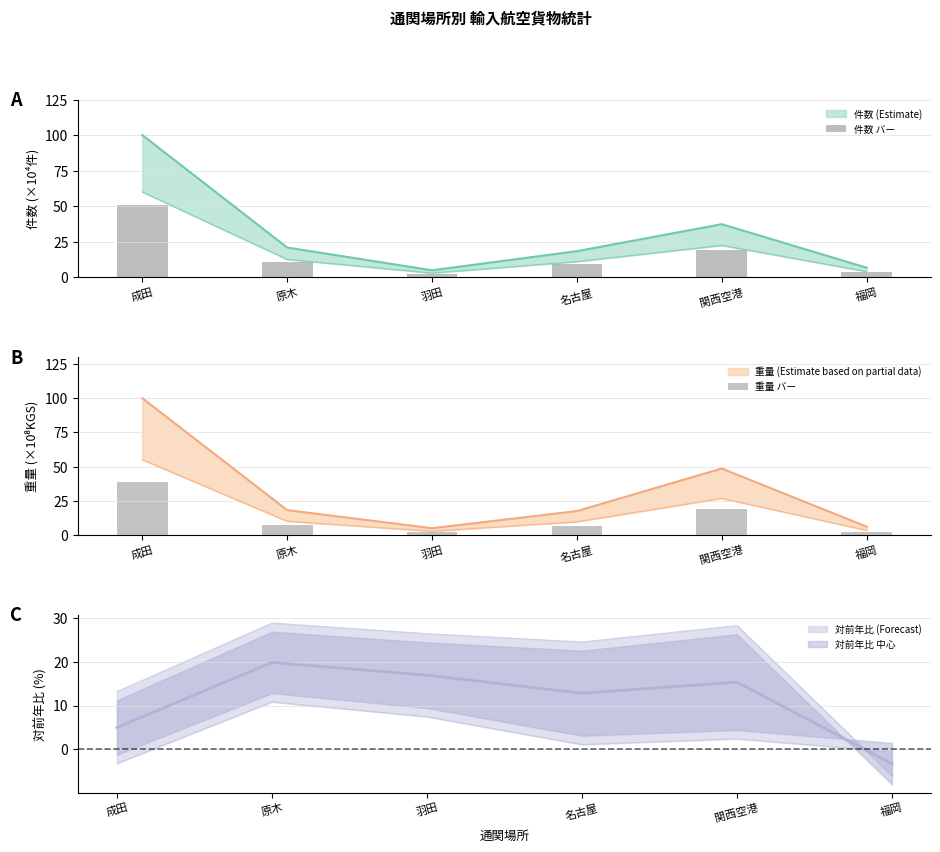

True or false: 重量 バー has a value of 3.2 at 名古屋.

False